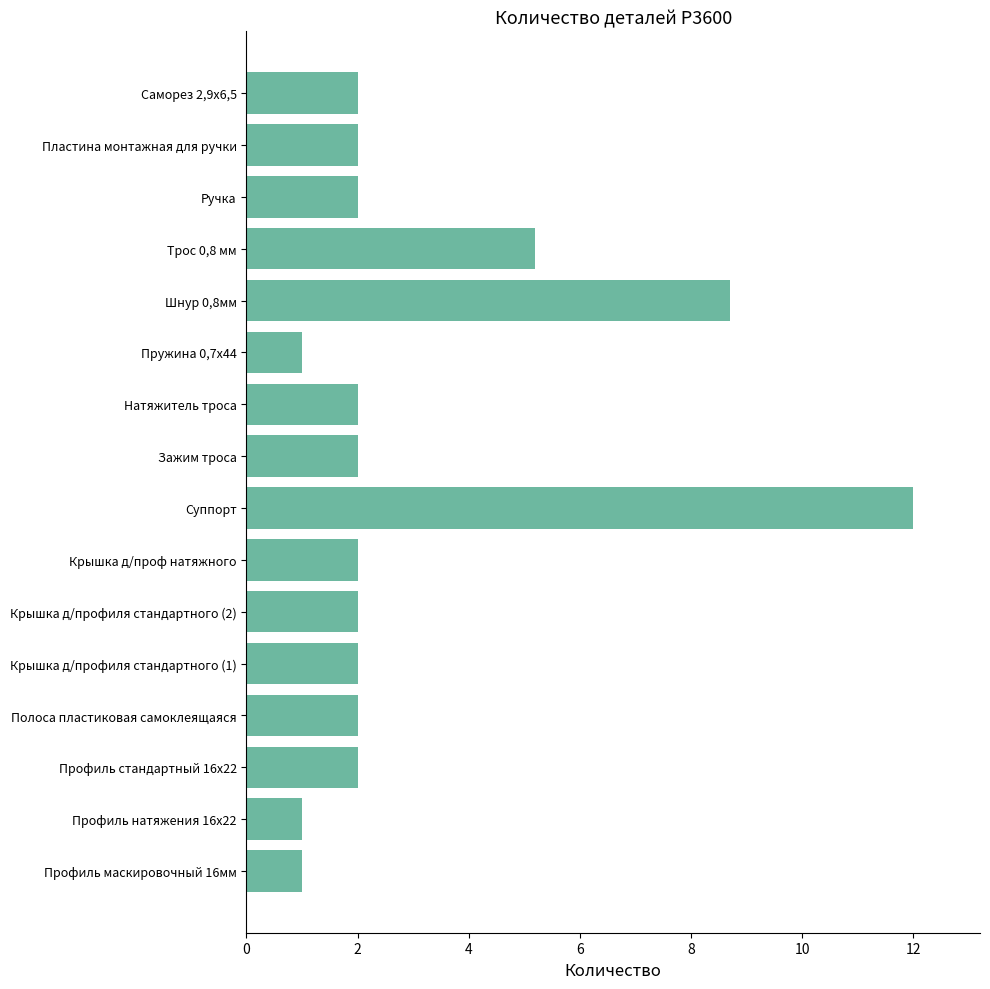

Reading bottom to top, transcribe all the data shown in this chart.

Профиль маскировочный 16мм=1.0	Профиль натяжения 16х22=1.0	Профиль стандартный 16х22=2.0	Полоса пластиковая самоклеящаяся=2.0	Крышка д/профиля стандартного (1)=2.0	Крышка д/профиля стандартного (2)=2.0	Крышка д/проф натяжного=2.0	Суппорт=12.0	Зажим троса=2.0	Натяжитель троса=2.0	Пружина 0,7х44=1.0	Шнур 0,8мм=8.7	Трос 0,8 мм=5.2	Ручка=2.0	Пластина монтажная для ручки=2.0	Саморез 2,9x6,5=2.0